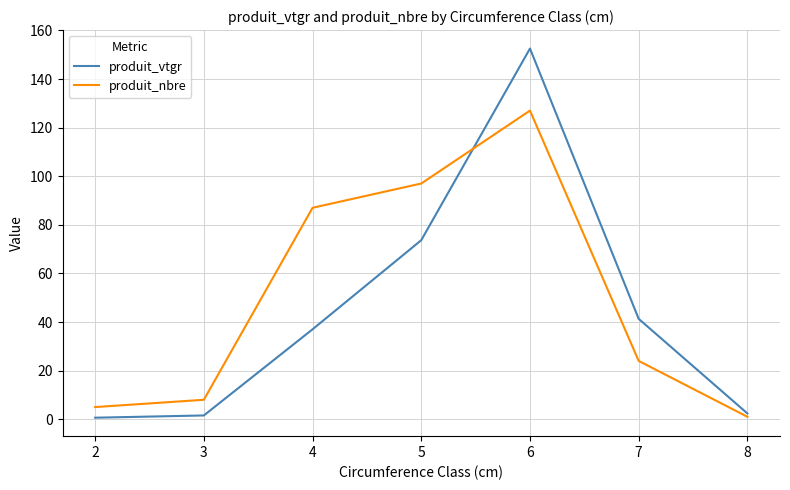

How many lines are shown in the chart?

2